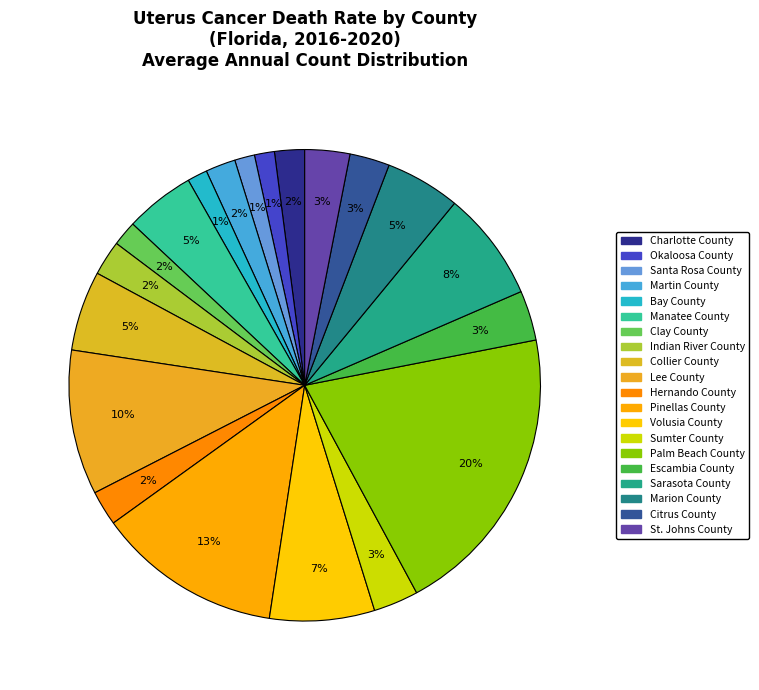

Which has a higher value, Marion County or Lee County?

Lee County